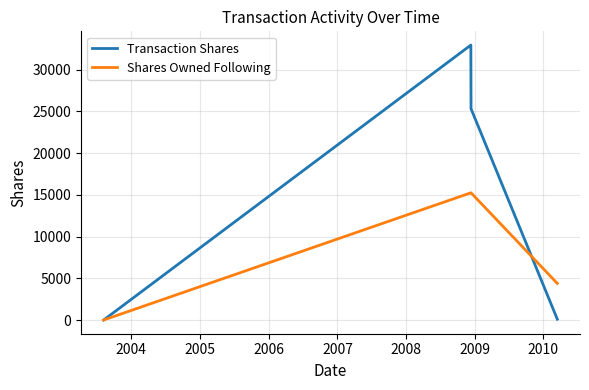

True or false: Transaction Shares and Shares Owned Following intersect in this chart.

True